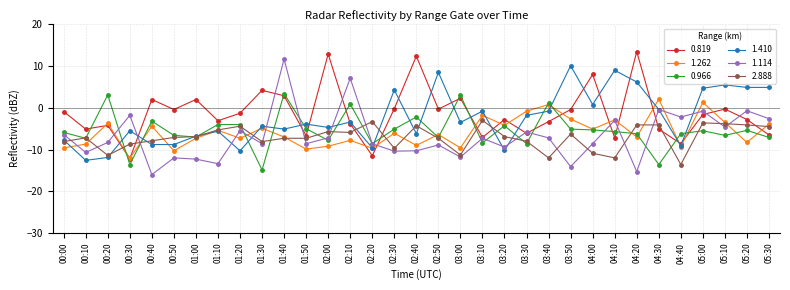

True or false: 0.819 and 2.888 intersect in this chart.

True